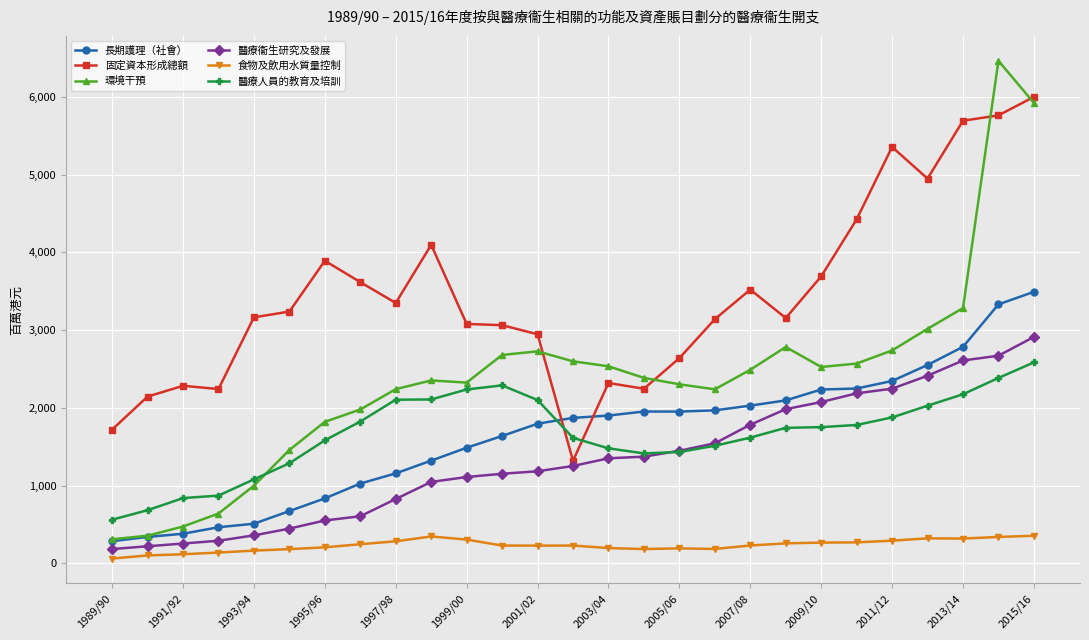

Which series has the largest range (max minus min)?

環境干預